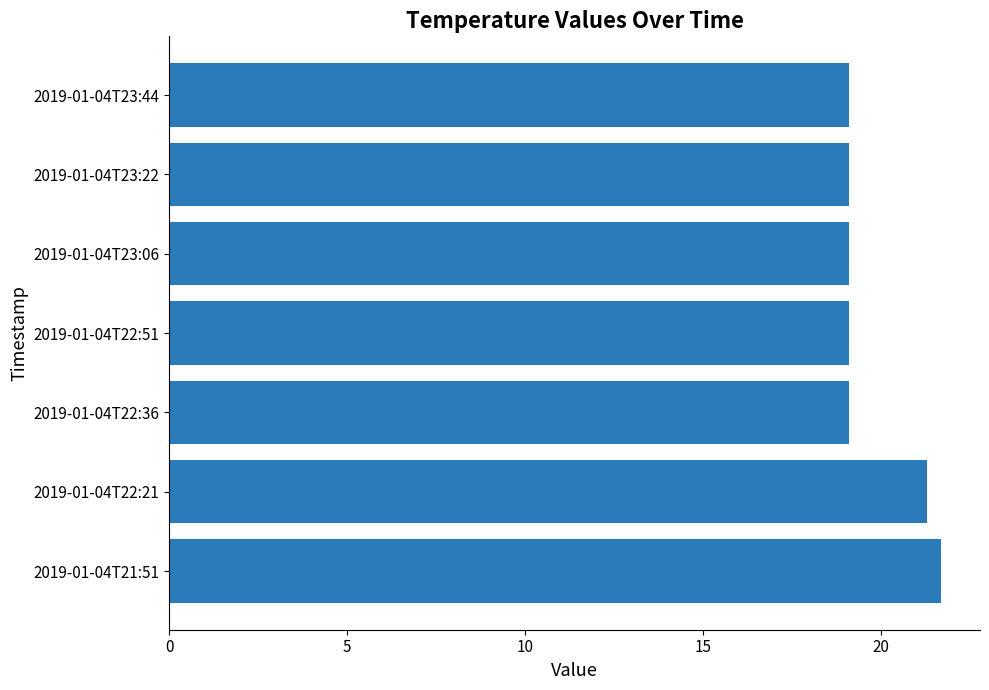

What is the smallest value displayed?

19.1